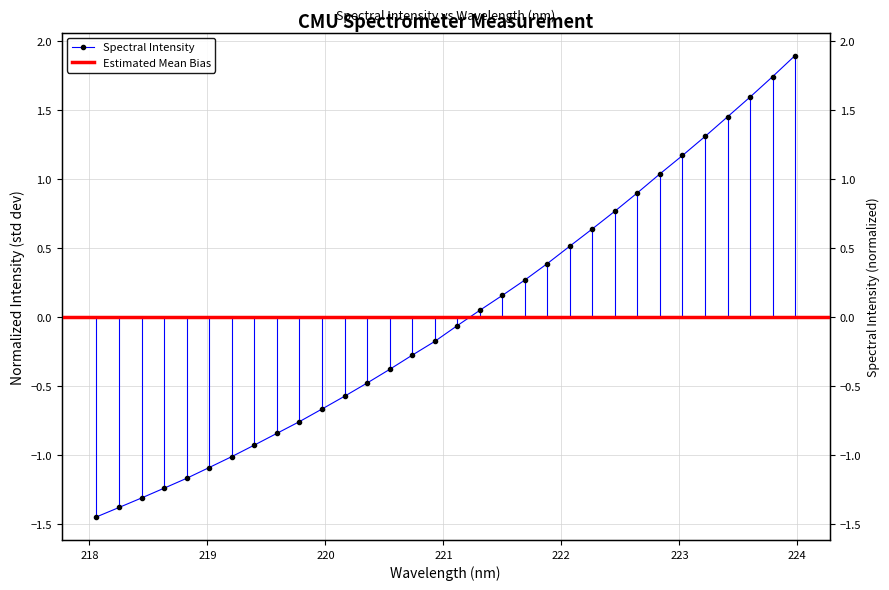

What is the smallest value displayed?

-1.5